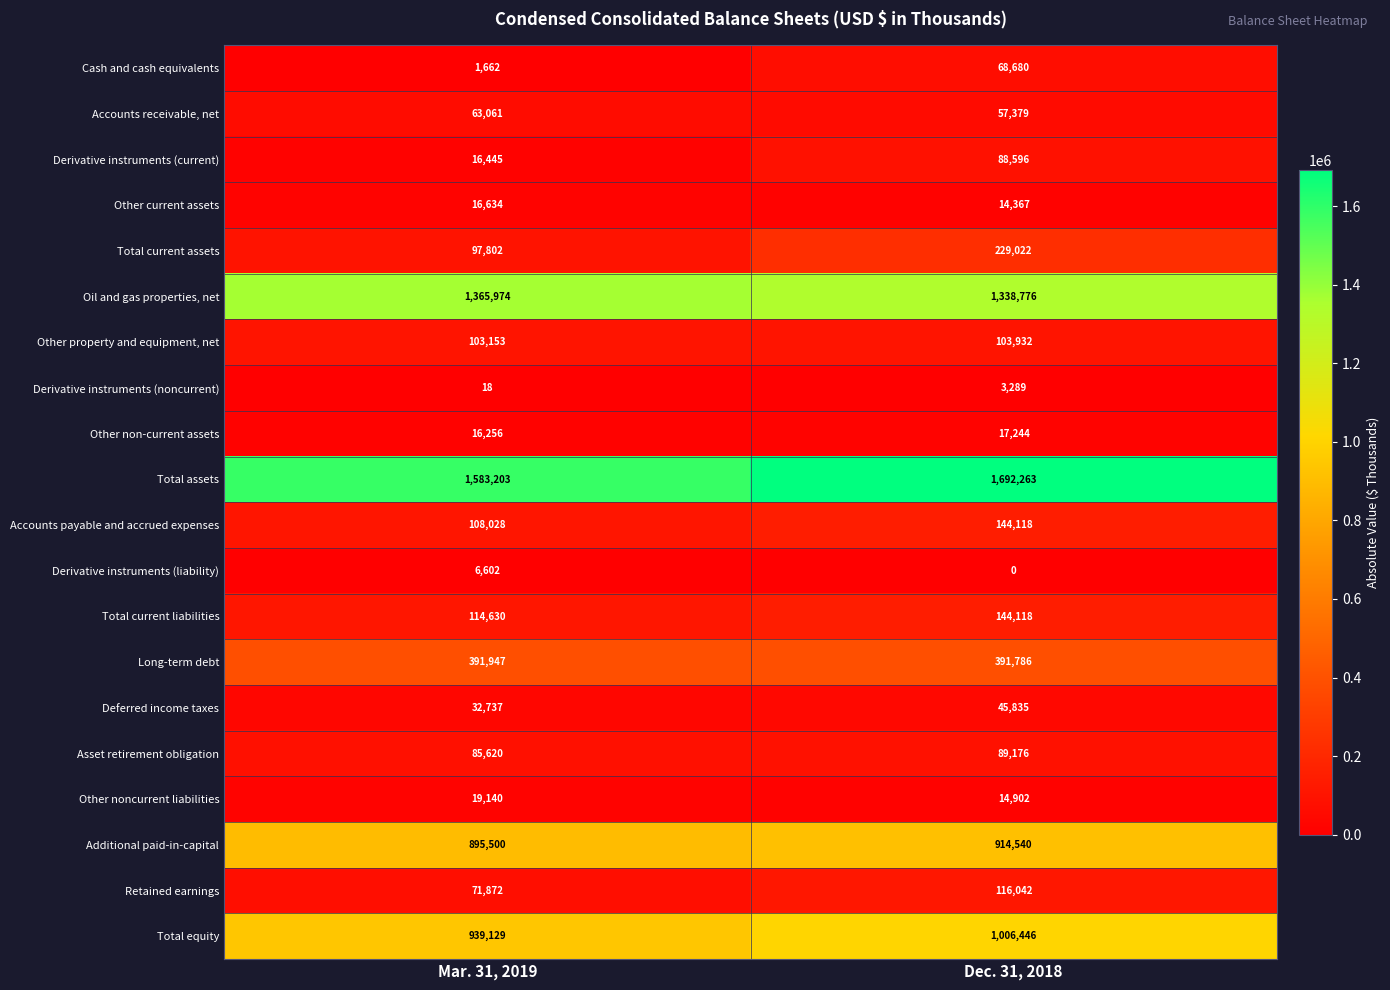

What is the approximate value of Long-term debt at Mar. 31, 2019, to the nearest 50?

391950